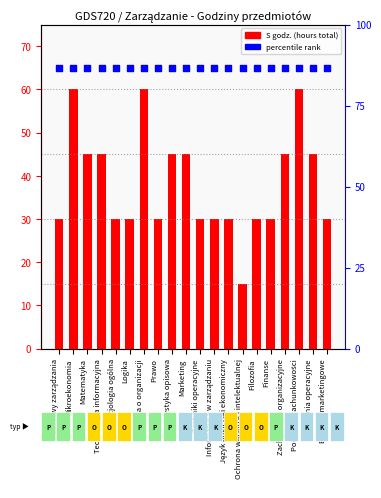

Which series has the widest spread of Y values?

S godz. (hours)